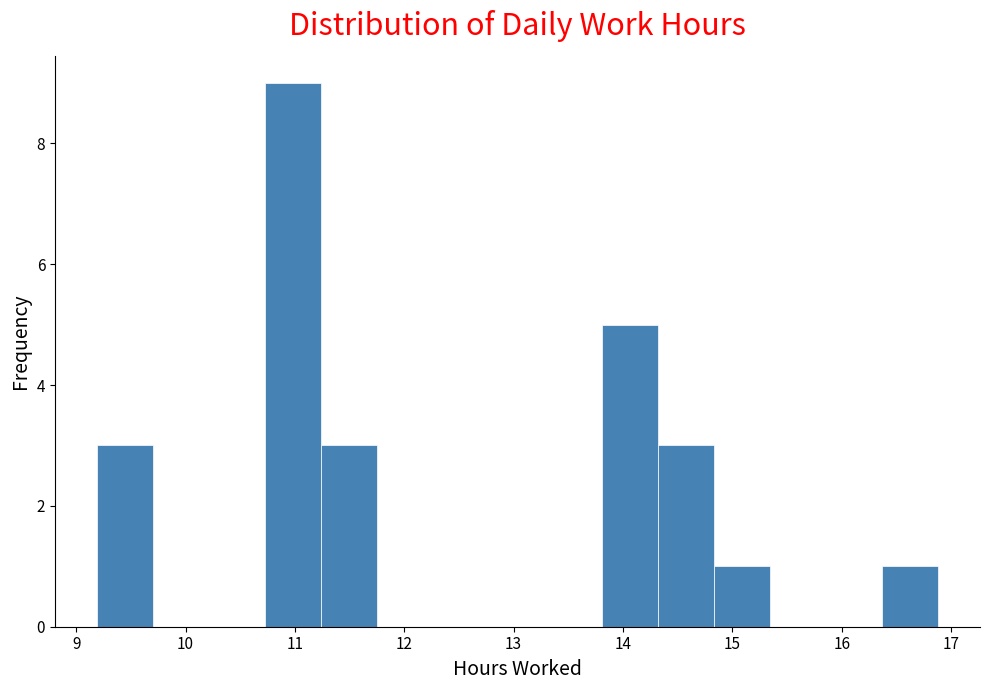

How tall is the bar that spans 10.7 to 11.2 on the x-axis? Neither the bar edges nor the heights are printed on the chart, so give them approximately, as read against the axes.

9